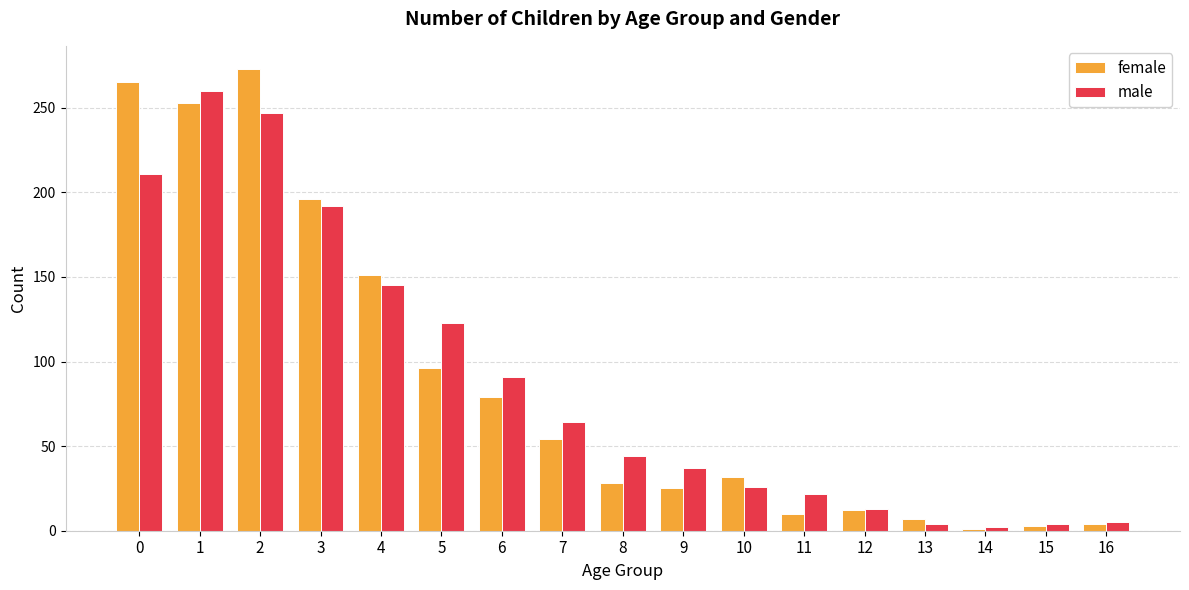

Rank the series by their maximum value, from highest to lowest.

female, male